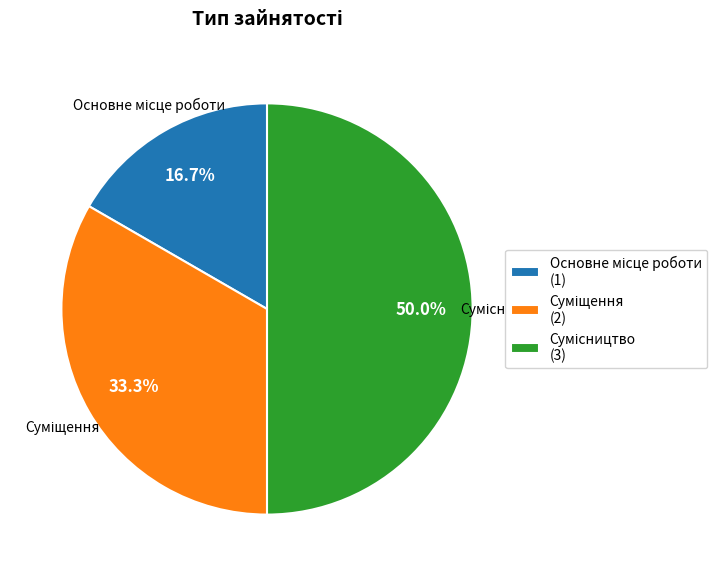

How many segments does this pie chart have?

3